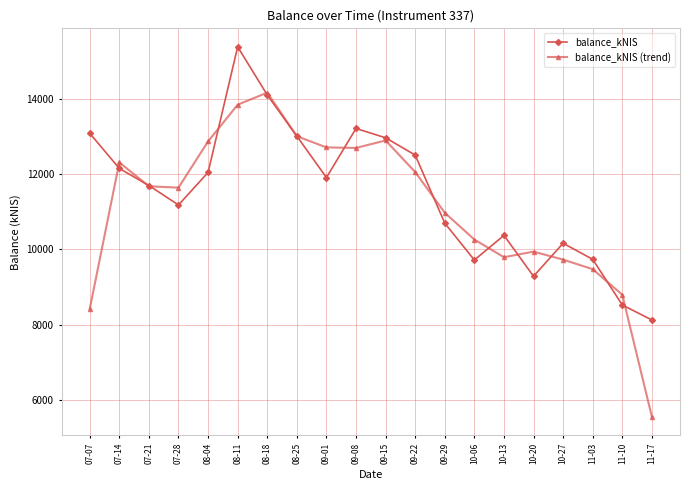

Rank the series at 11-17 from lowest to highest value.

balance_kNIS (trend), balance_kNIS